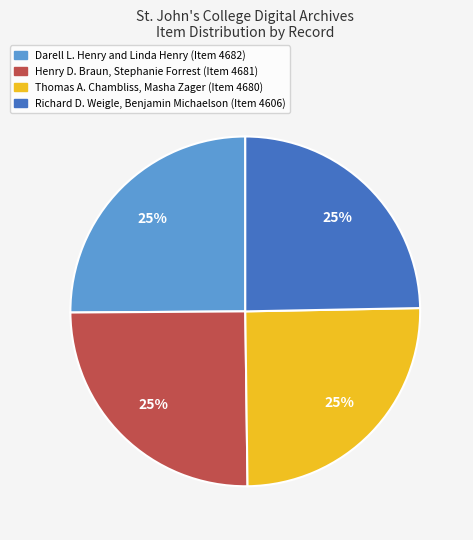

To the nearest percent, what portion does Darell L. Henry and Linda Henry represent?

25%